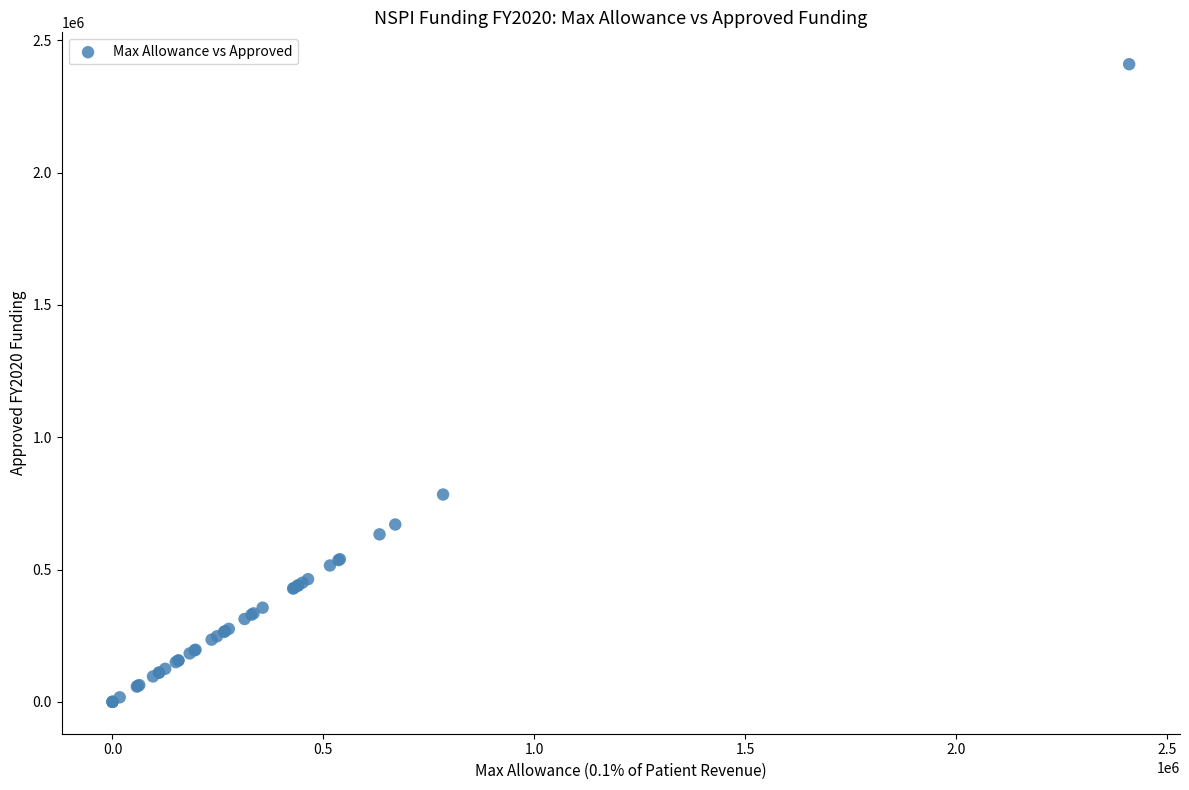

What Y value in the scatter plot is closest to 1204882?

783533.5